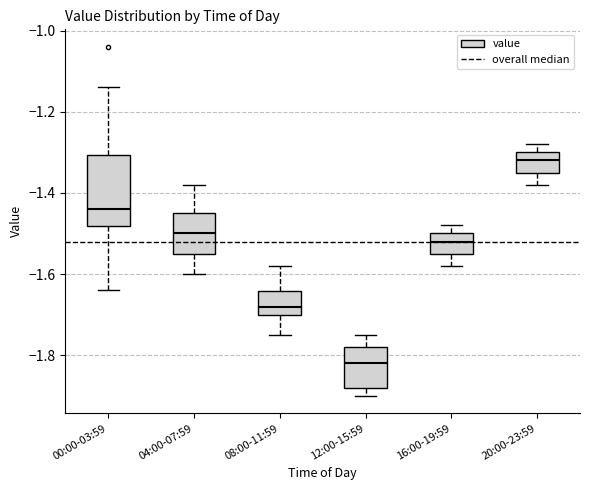

Comparing the boxes themselves (not the whiskers), which one is the tallest?

00:00-03:59